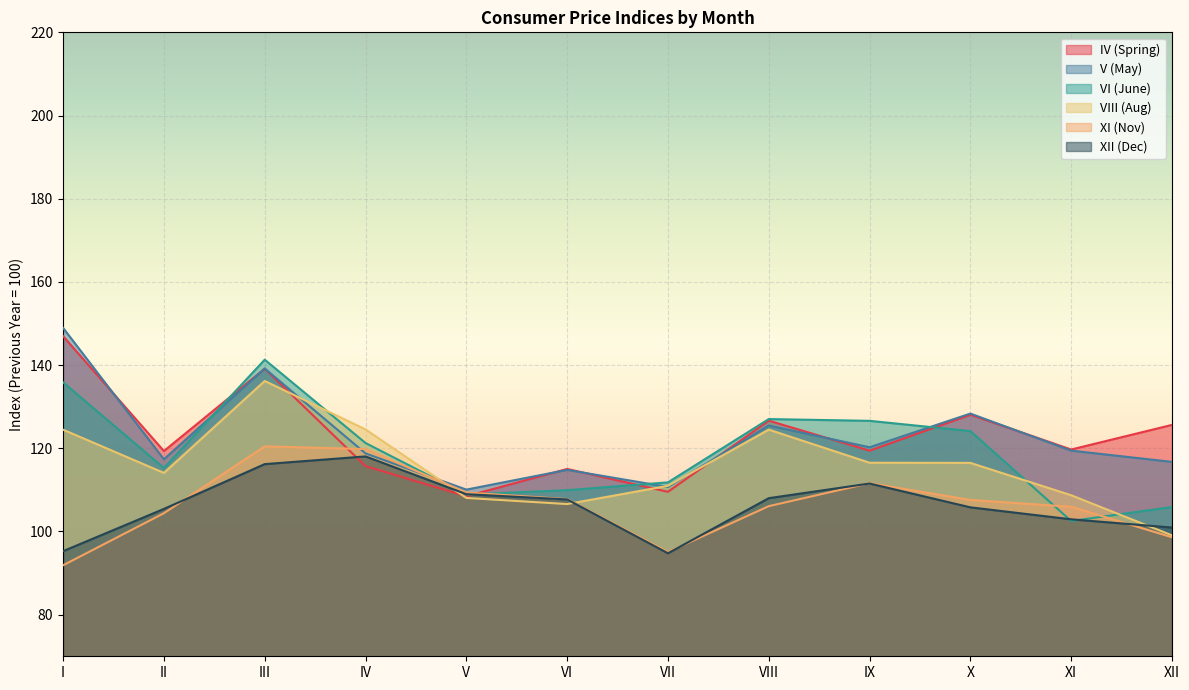

Is the value of VI (June) at I greater than the value of XII (Dec) at II?

Yes